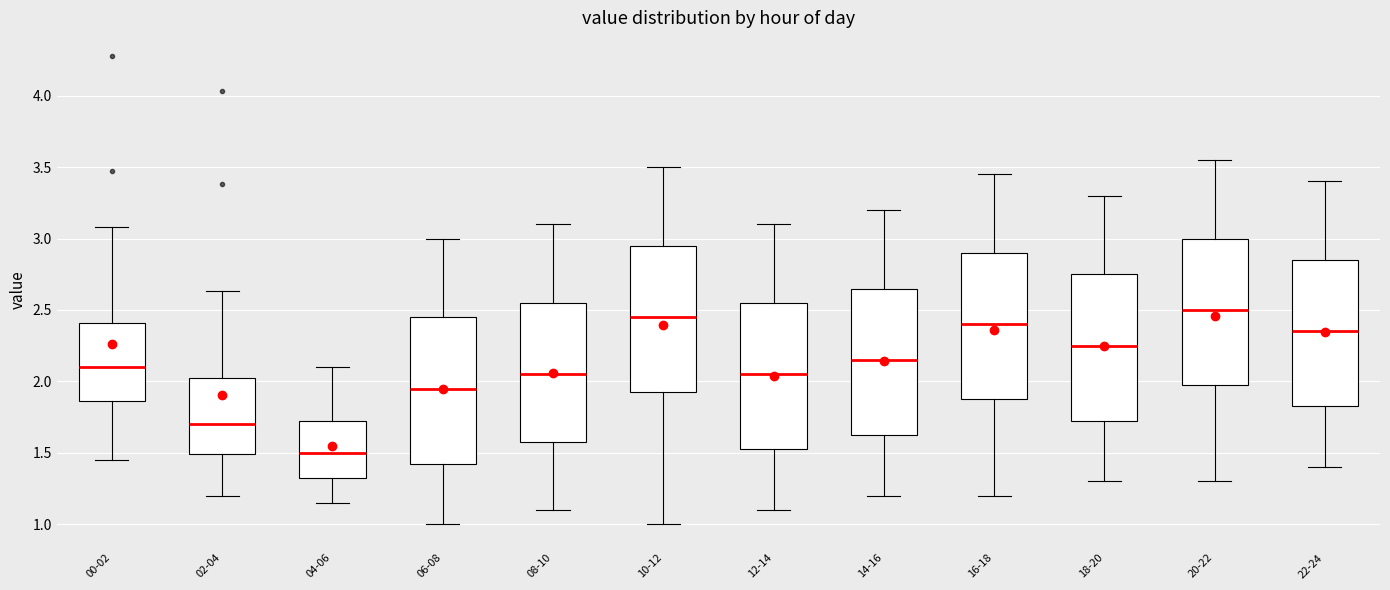

Where is the lower edge of the box for 00-02 on the y-axis? The values are not printed on the chart, so give them approximately, as read against the axis.

1.85